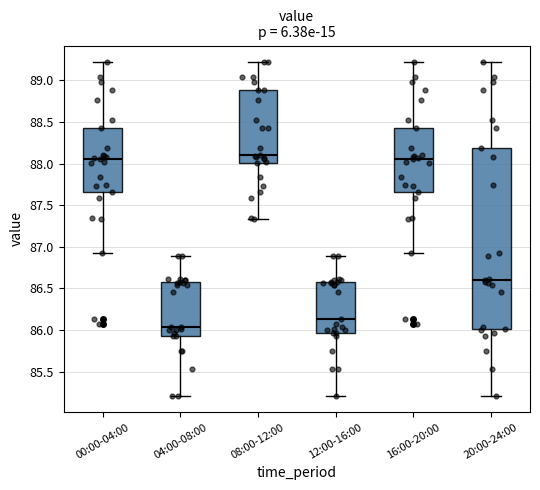

Reading left to right, transcribe this box plot: for each box, give where its median line is, the range the box spans, and where its two whiskers end, as read against the y-axis. The values are not printed on the chart, so give them approximately, as read against the axis.

00:00-04:00: median 88.05, box 87.65 to 88.45, whiskers 86.95 to 89.20
04:00-08:00: median 86.05, box 85.95 to 86.60, whiskers 85.20 to 86.90
08:00-12:00: median 88.10, box 88.00 to 88.90, whiskers 87.35 to 89.20
12:00-16:00: median 86.15, box 85.95 to 86.60, whiskers 85.20 to 86.90
16:00-20:00: median 88.05, box 87.65 to 88.45, whiskers 86.95 to 89.20
20:00-24:00: median 86.60, box 86.00 to 88.20, whiskers 85.20 to 89.20